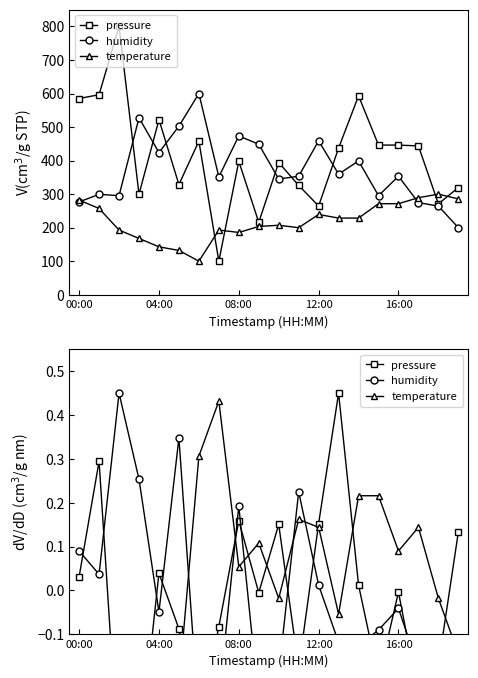

Count the number of data series in this chart.

3